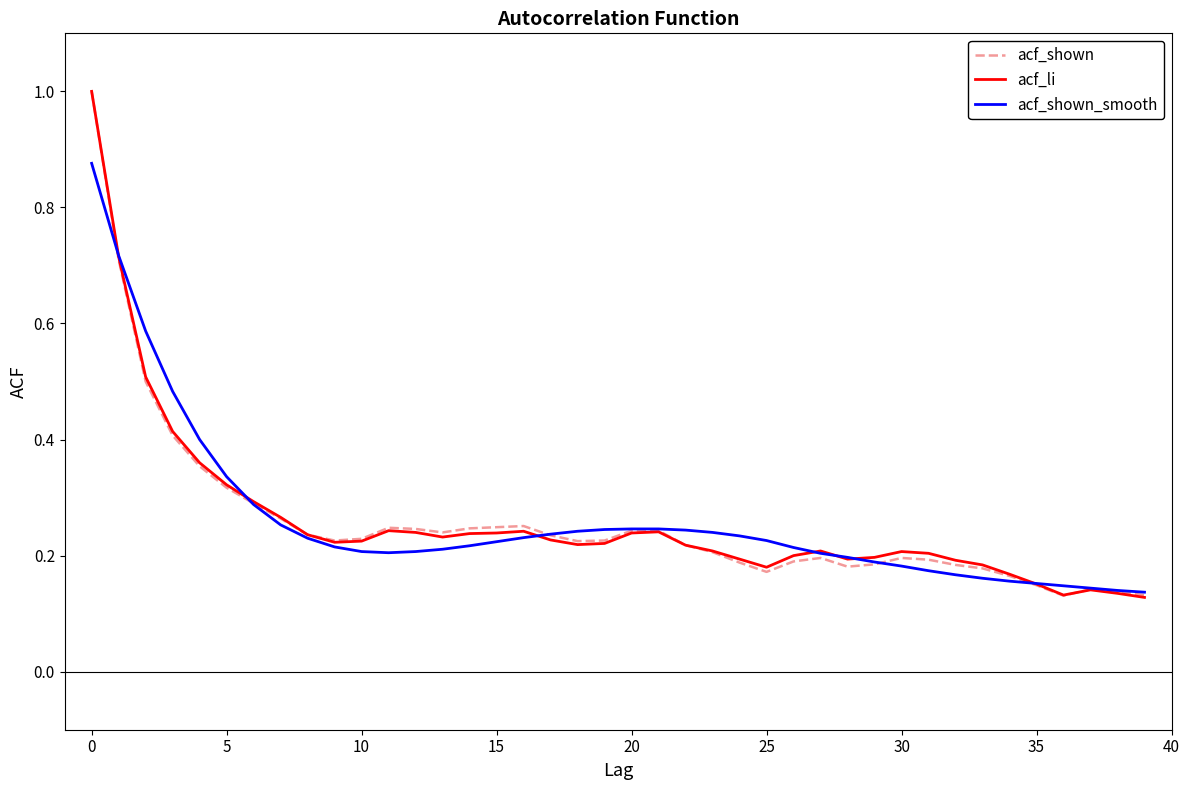

How many lines are shown in the chart?

3